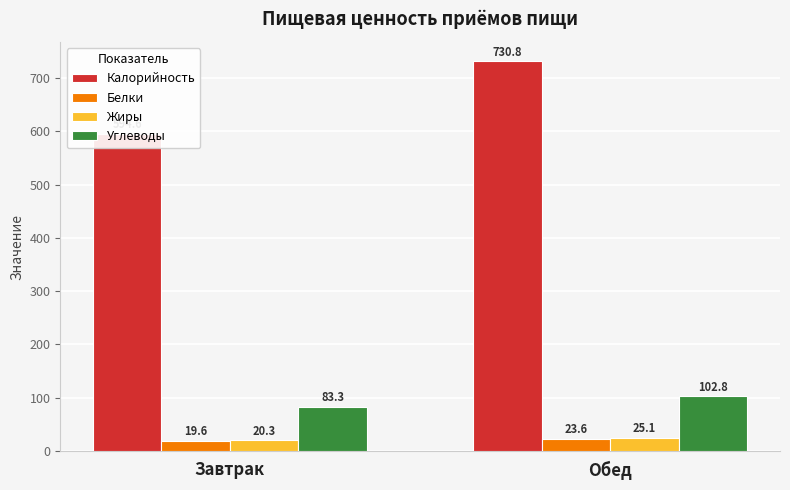

What is the label of the 1st bar from the left?

Завтрак